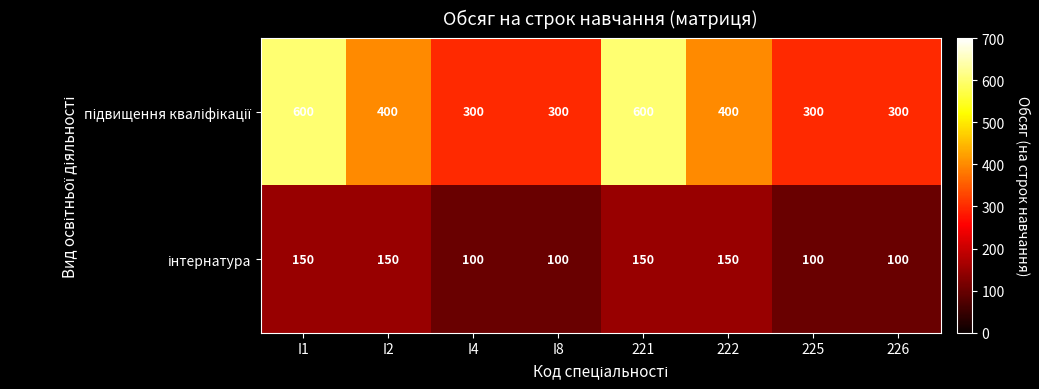

How many series are shown in this chart?

2